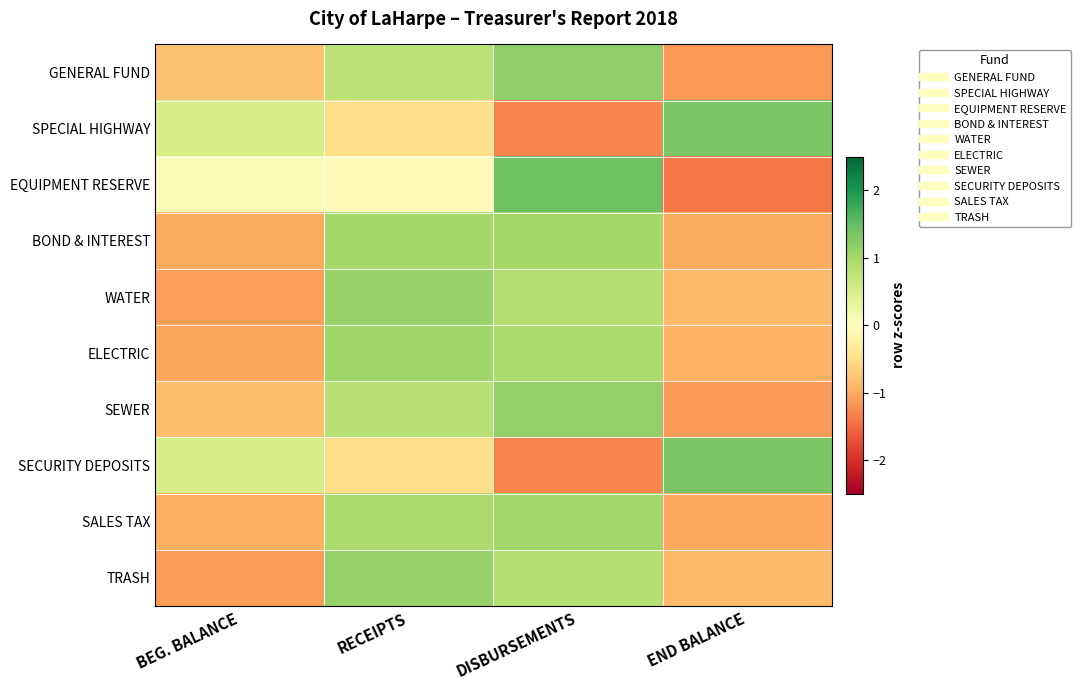

Reading left to right, what are all the values shown in this chart?

GENERAL FUND: BEG. BALANCE=-0.8	RECEIPTS=0.8	DISBURSEMENTS=1.2	END BALANCE=-1.2
SPECIAL HIGHWAY: BEG. BALANCE=0.5	RECEIPTS=-0.5	DISBURSEMENTS=-1.3	END BALANCE=1.3
EQUIPMENT RESERVE: BEG. BALANCE=0.1	RECEIPTS=-0.1	DISBURSEMENTS=1.4	END BALANCE=-1.4
BOND & INTEREST: BEG. BALANCE=-1.0	RECEIPTS=1.0	DISBURSEMENTS=1.0	END BALANCE=-1.0
WATER: BEG. BALANCE=-1.1	RECEIPTS=1.1	DISBURSEMENTS=0.9	END BALANCE=-0.9
ELECTRIC: BEG. BALANCE=-1.0	RECEIPTS=1.0	DISBURSEMENTS=1.0	END BALANCE=-1.0
SEWER: BEG. BALANCE=-0.8	RECEIPTS=0.8	DISBURSEMENTS=1.1	END BALANCE=-1.1
SECURITY DEPOSITS: BEG. BALANCE=0.5	RECEIPTS=-0.5	DISBURSEMENTS=-1.3	END BALANCE=1.3
SALES TAX: BEG. BALANCE=-1.0	RECEIPTS=1.0	DISBURSEMENTS=1.0	END BALANCE=-1.0
TRASH: BEG. BALANCE=-1.1	RECEIPTS=1.1	DISBURSEMENTS=0.9	END BALANCE=-0.9